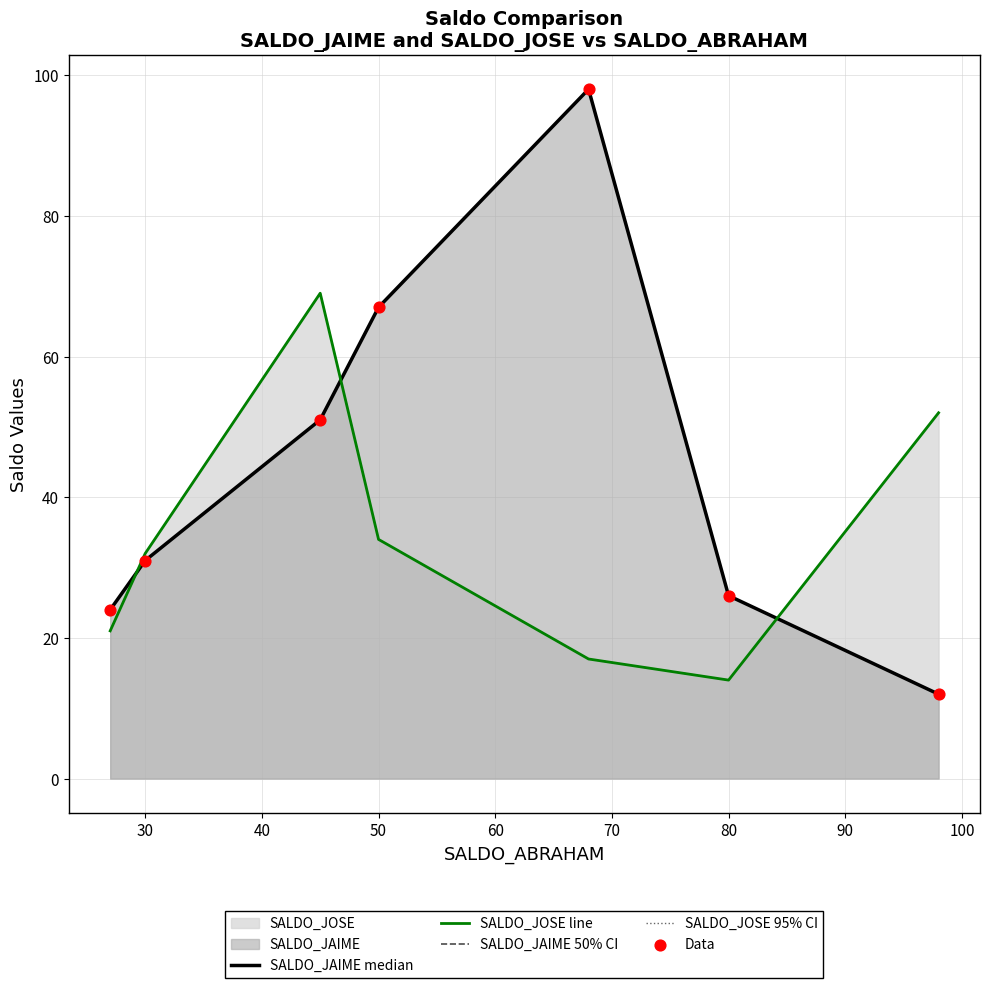

Which series has the largest total across all categories?

SALDO_JAIME median